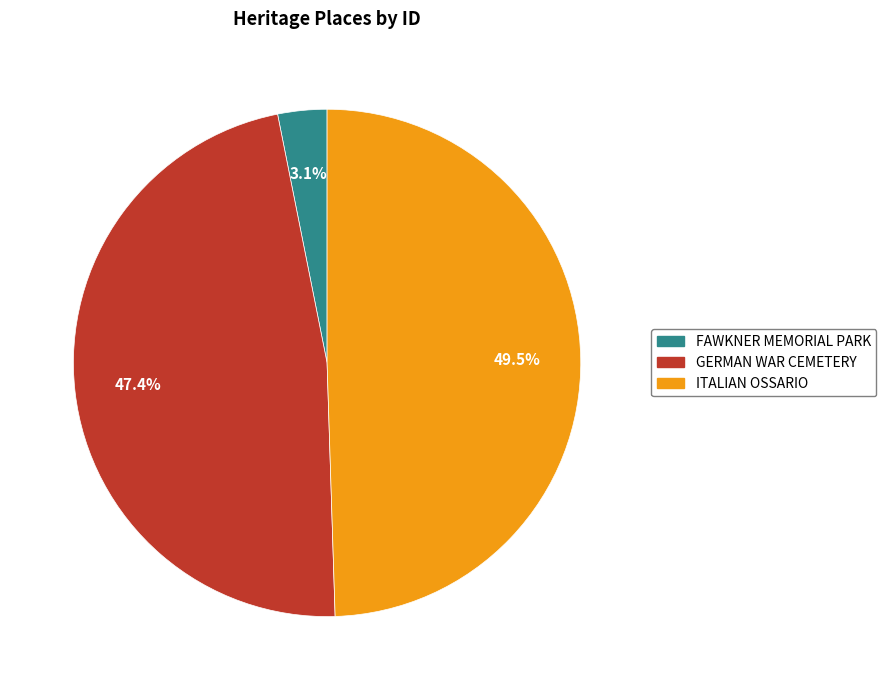

Which slice is the smallest?

FAWKNER MEMORIAL PARK